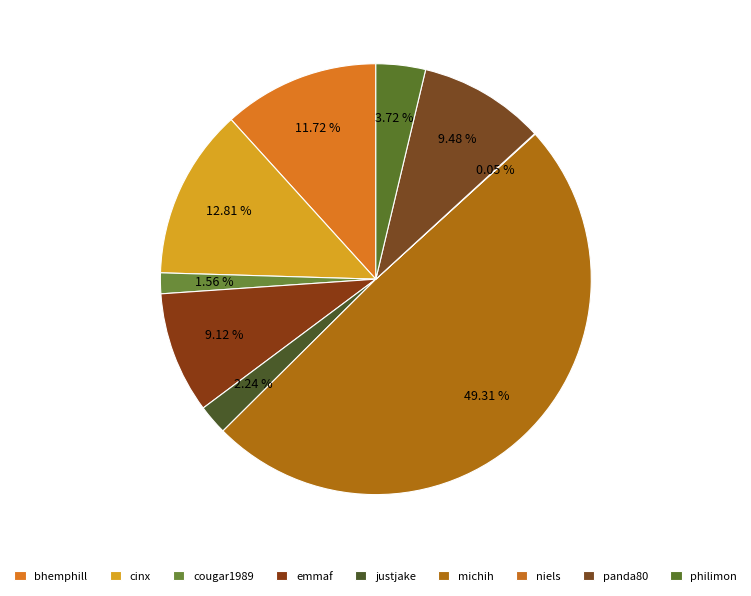

The philimon slice represents 4% of the pie. True or false?

True